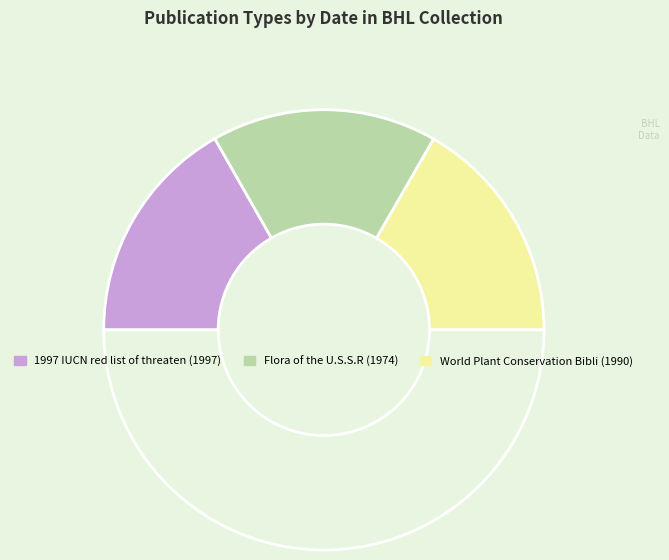

Count the number of slices in the pie.

4